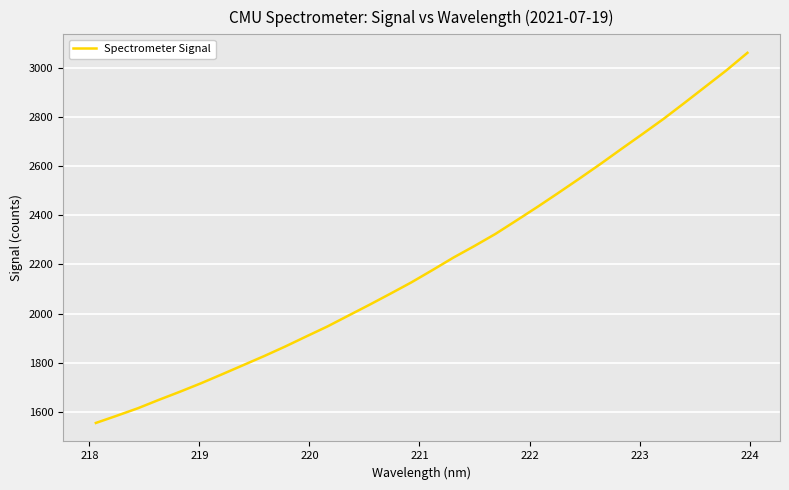

What is the greatest value displayed?

3061.6